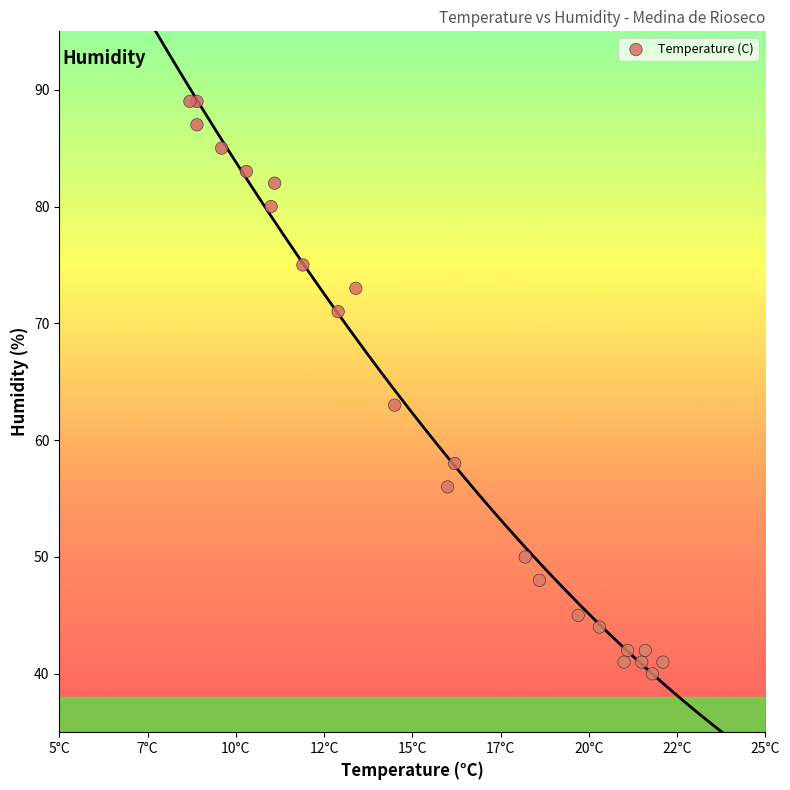

What is the range of Y values (max minus min)?

49